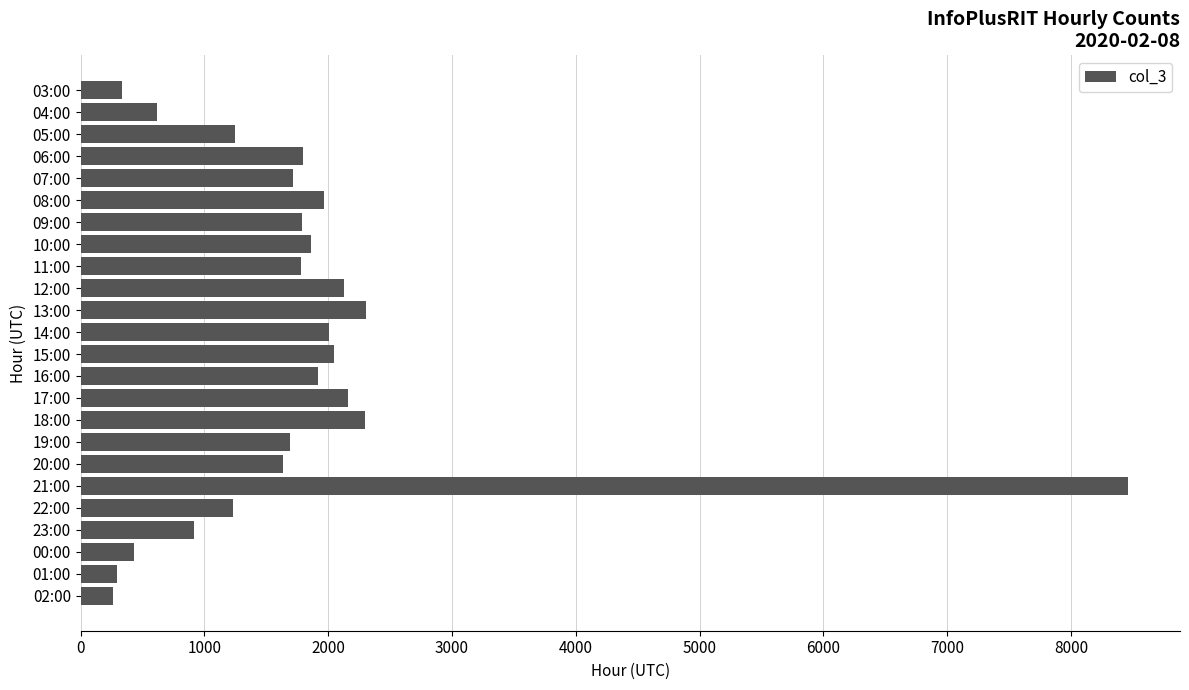

What is the label of the 7th bar from the bottom?

20:00